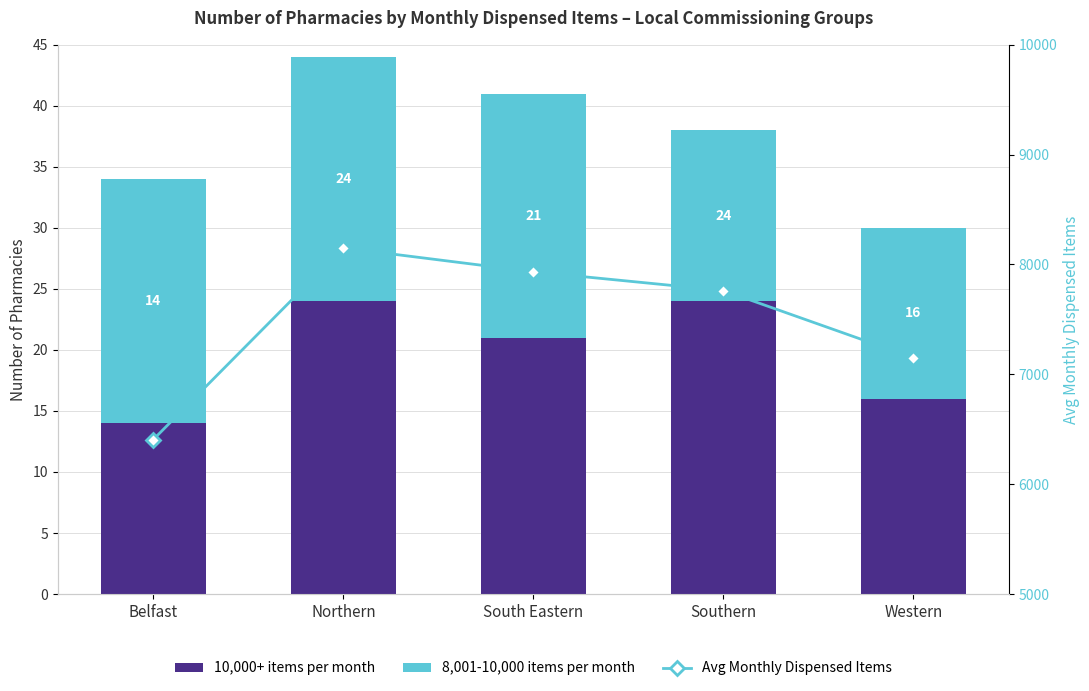

Which series has the widest spread of values?

Avg Monthly Dispensed Items